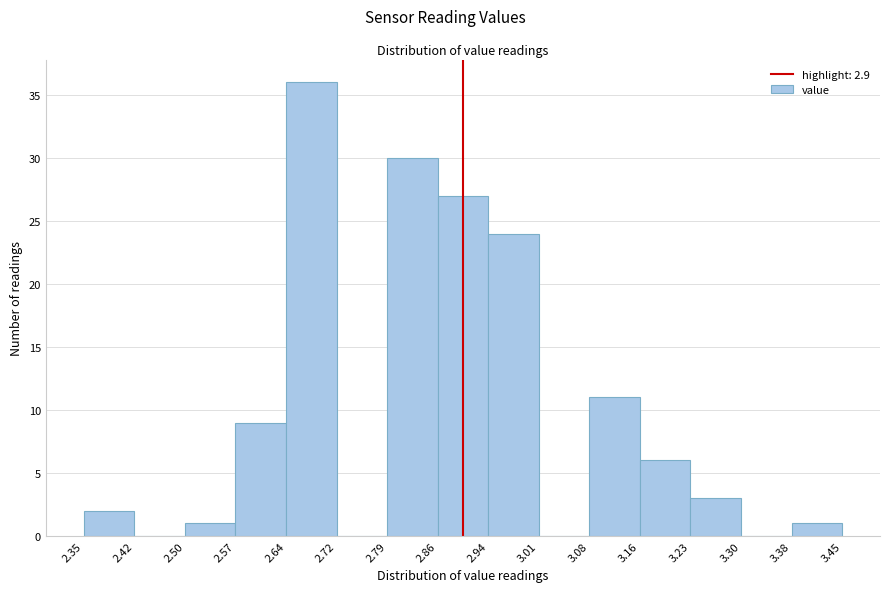

Which range on the x-axis has the tallest bar?

2.64 to 2.72